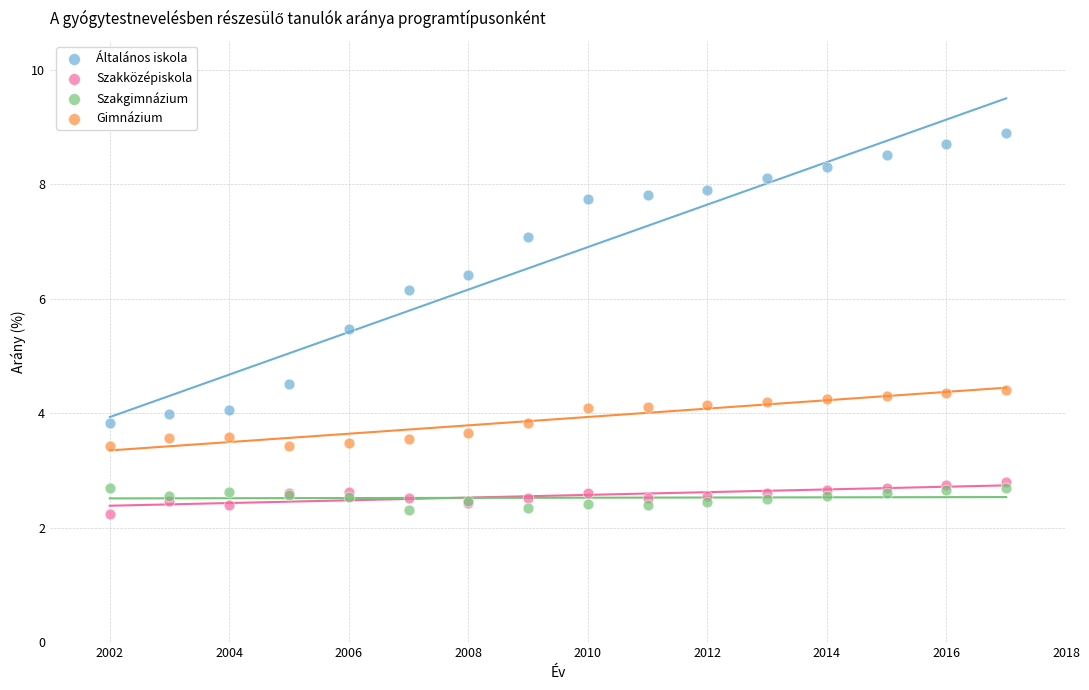

What are all the series names shown in the legend?

Általános iskola, Szakközépiskola, Szakgimnázium, Gimnázium